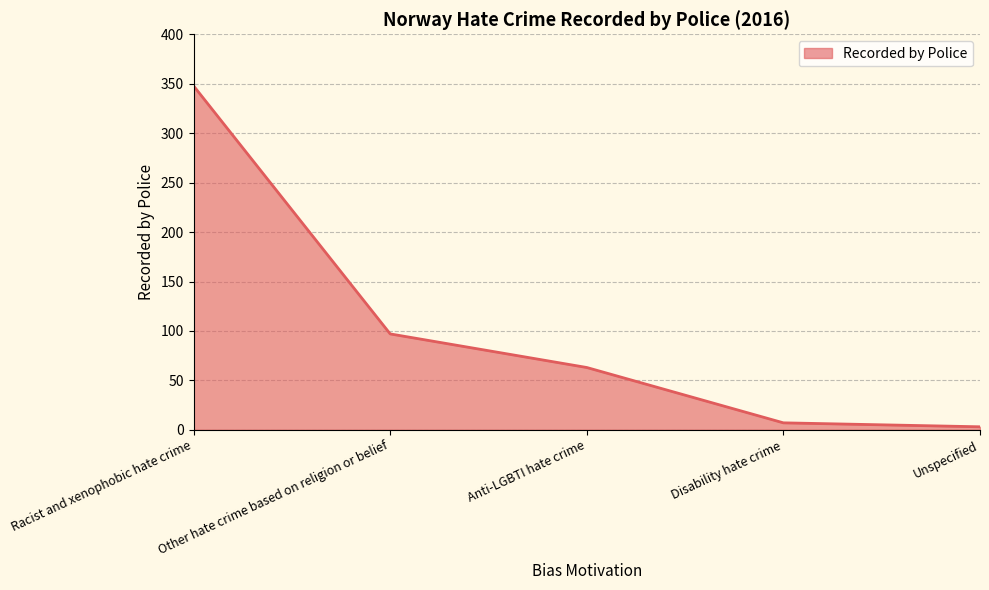

Reading left to right, transcribe all the data shown in this chart.

348	97	63	7	3